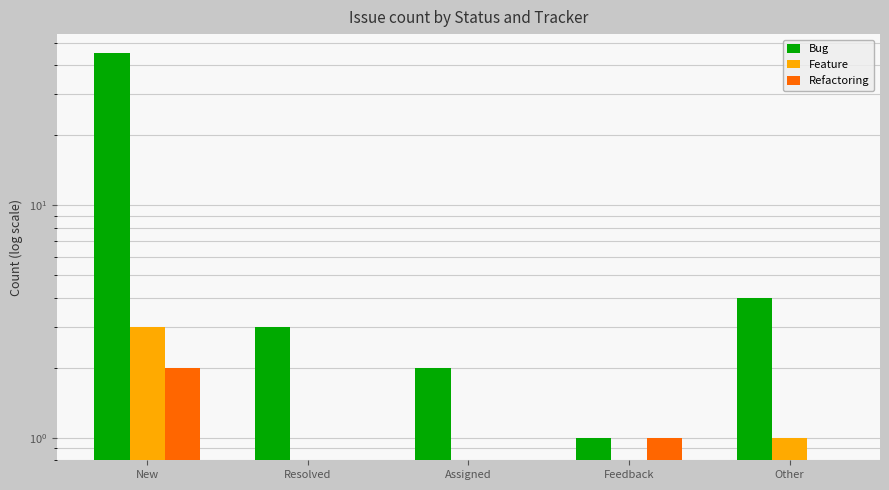

The Bug series shows 1 at Feedback. True or false?

True